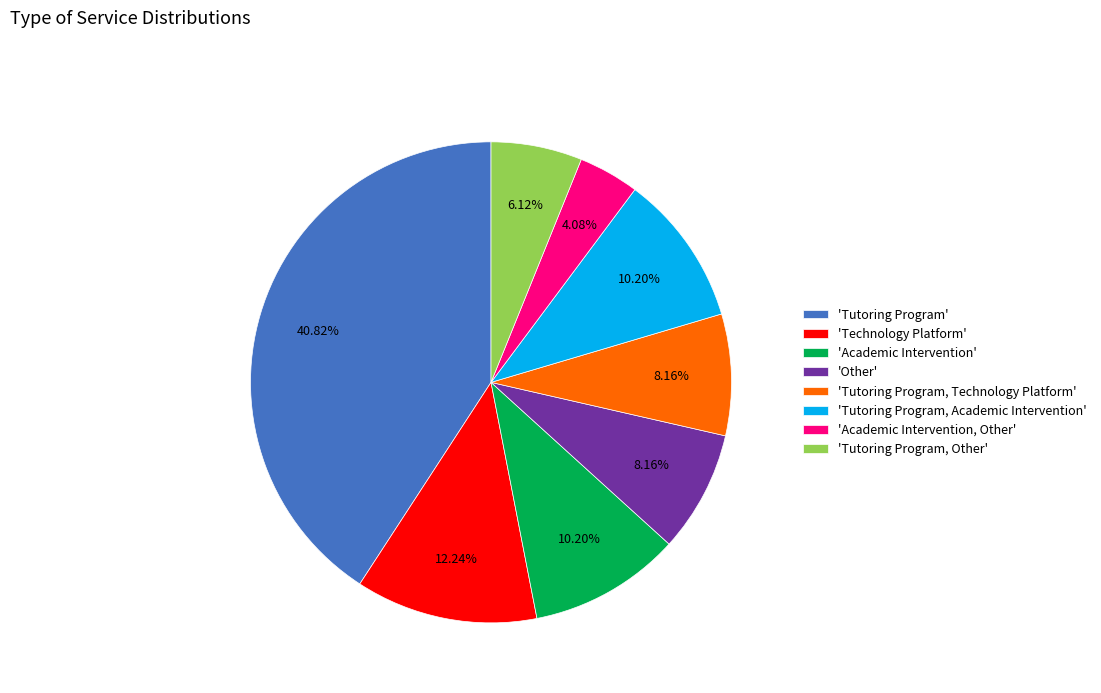

To the nearest percent, what is the average slice percentage?

12%